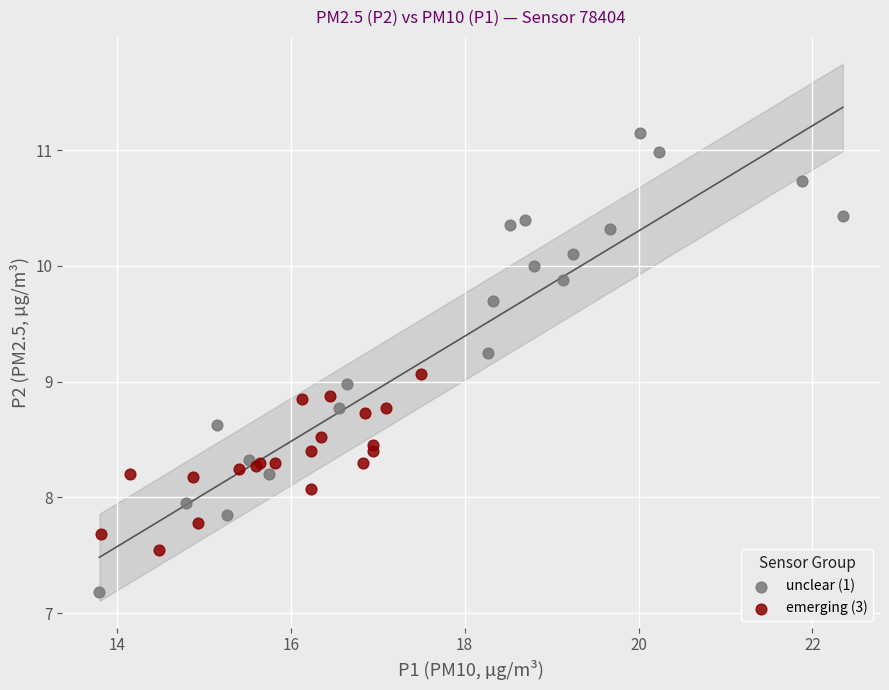

Which series has the widest spread of Y values?

unclear (1)